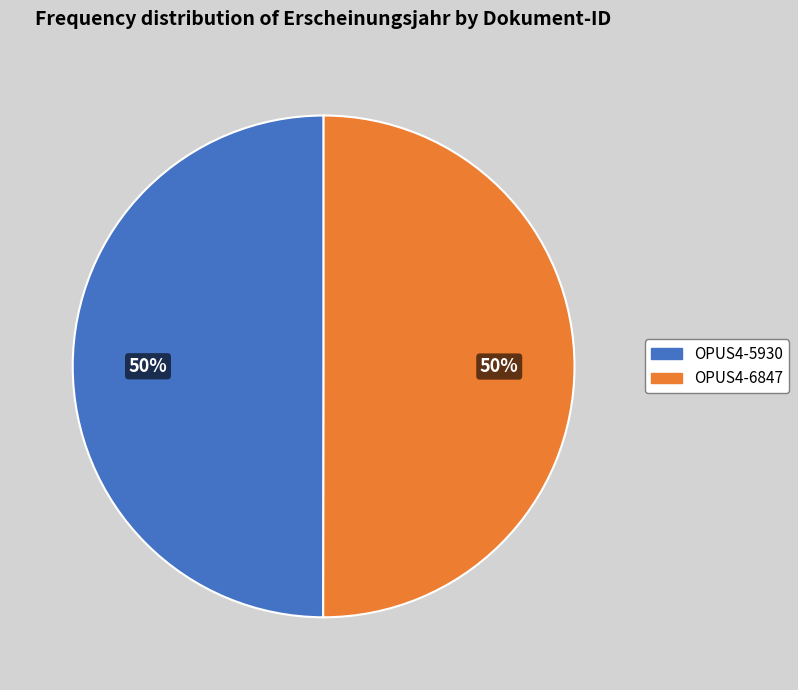

Is it true that OPUS4-6847 is 50% of the pie?

True